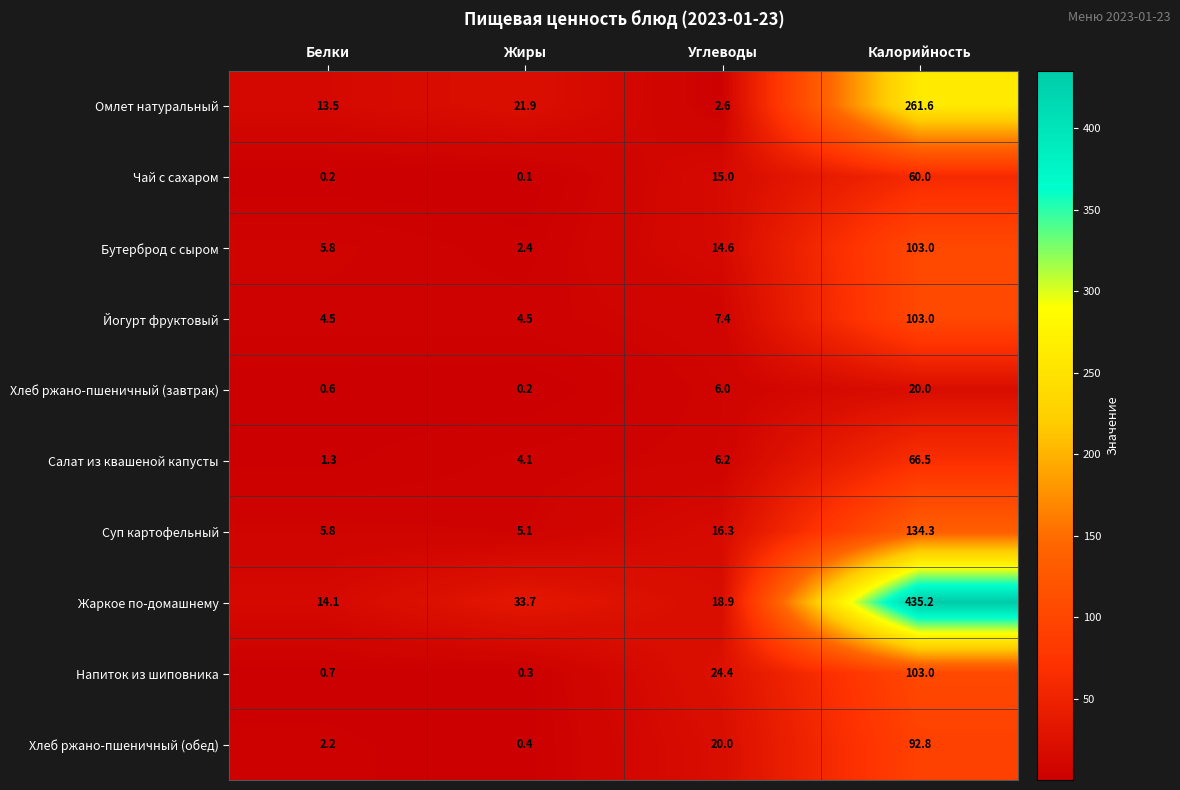

How many distinct data groups are displayed?

10